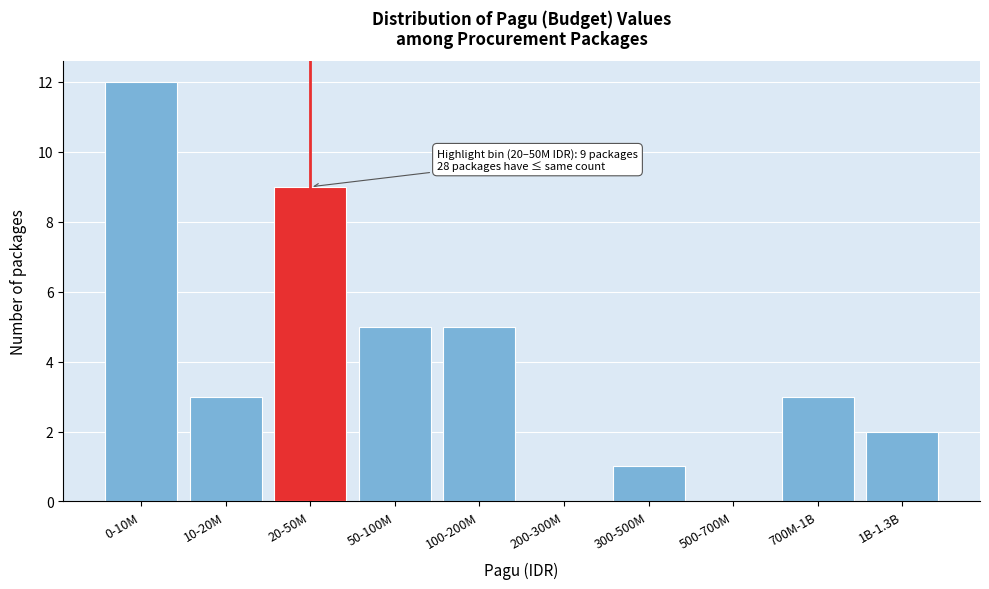

Reading right to left, list all the values displayed in this chart.

1B-1.3B=2	700M-1B=3	500-700M=0	300-500M=1	200-300M=0	100-200M=5	50-100M=5	20-50M=9	10-20M=3	0-10M=12